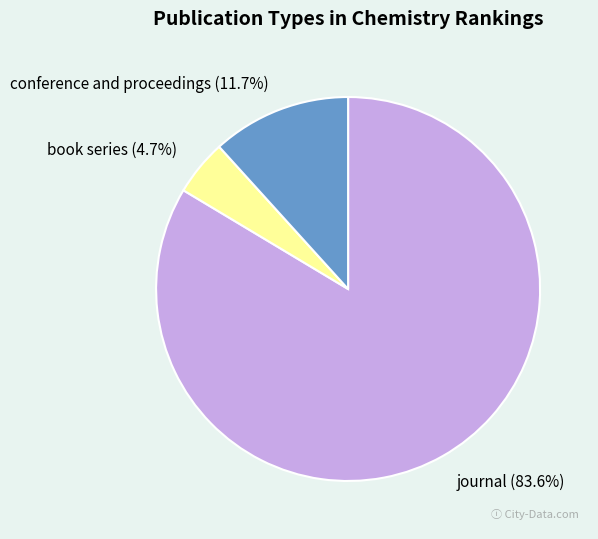

The book series slice represents 5% of the pie. True or false?

True